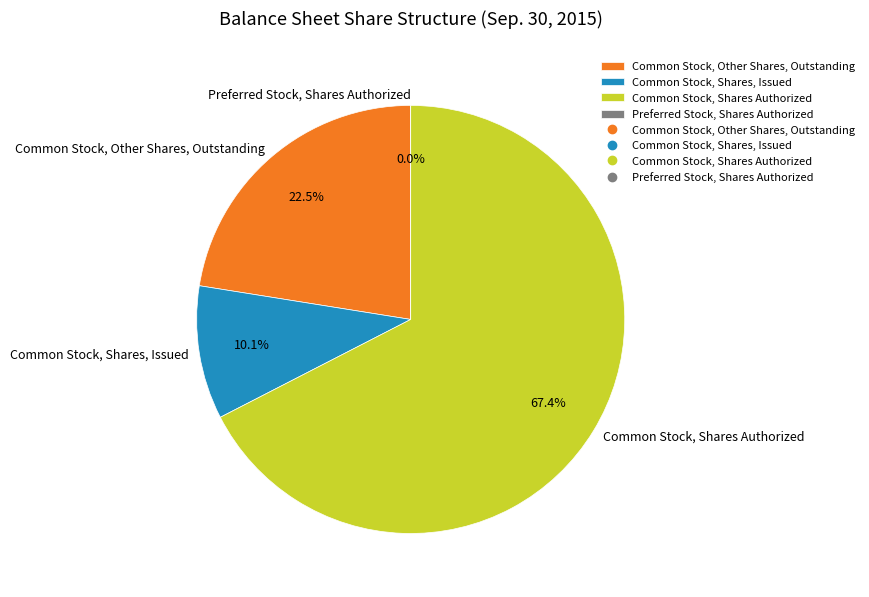

To the nearest percent, what is the combined percentage of Preferred Stock, Shares Authorized and Common Stock, Shares, Issued?

10%